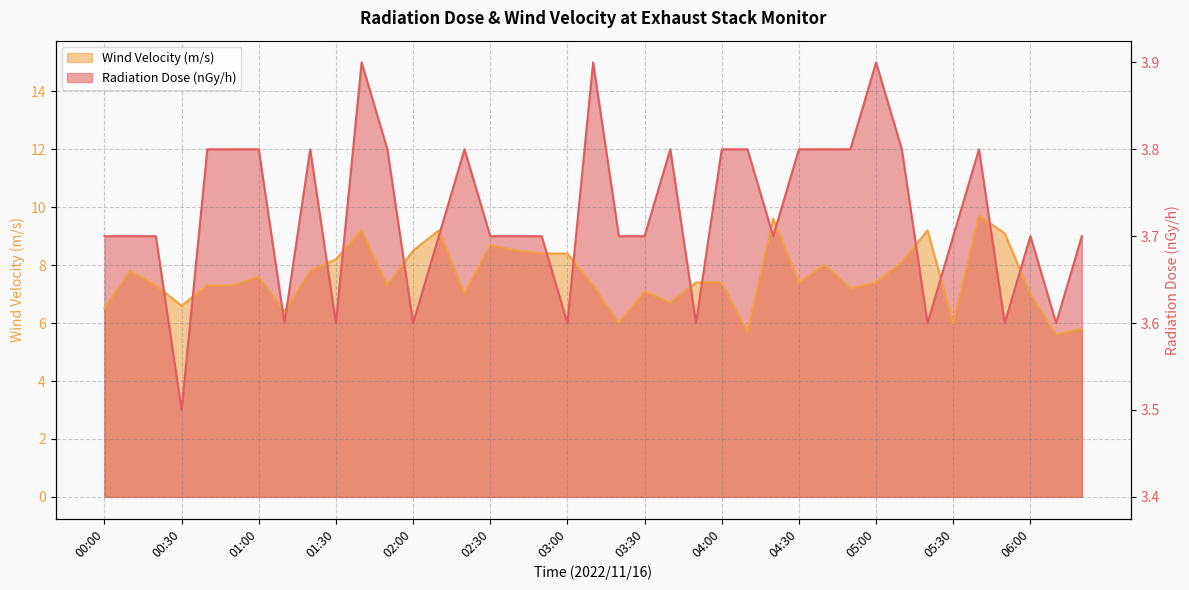

After their last crossing, which series has the higher values: Radiation Dose (nGy/h) or Wind Velocity (m/s)?

Radiation Dose (nGy/h)